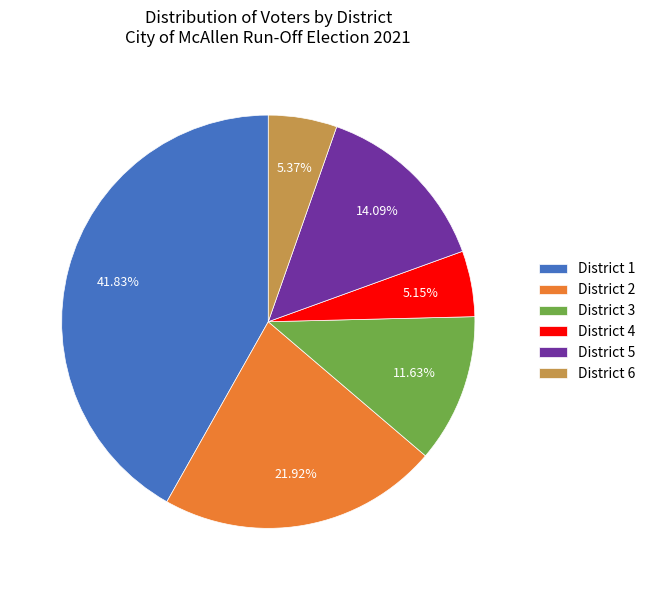

To the nearest percent, what is the combined percentage of District 6 and District 3?

17%